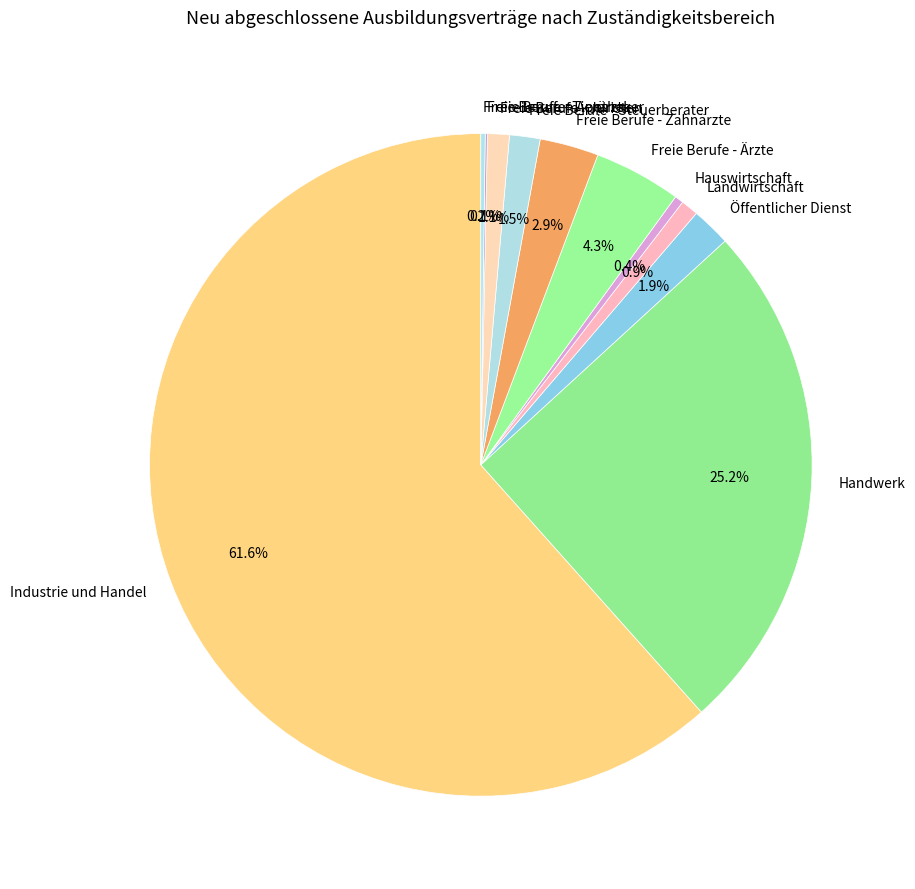

What is the largest slice in the pie chart?

Industrie und Handel